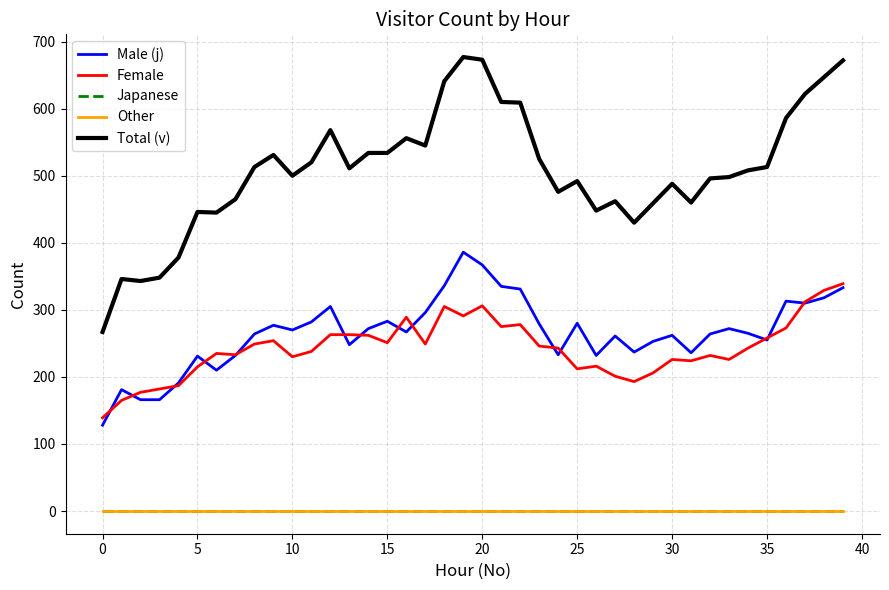

Is this an area chart (filled region under the line)?

No